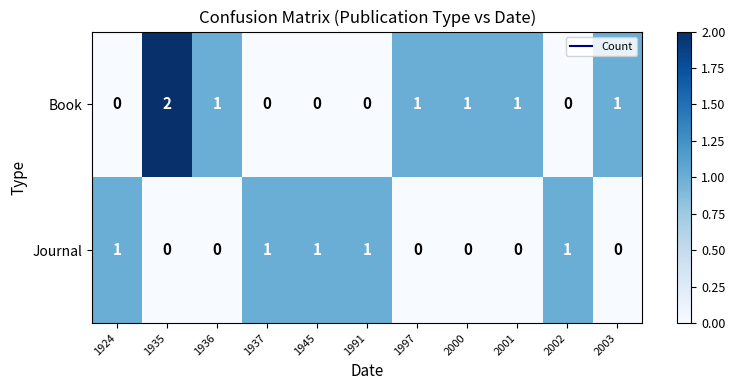

List the series in order of their peak value, highest first.

Book, Journal